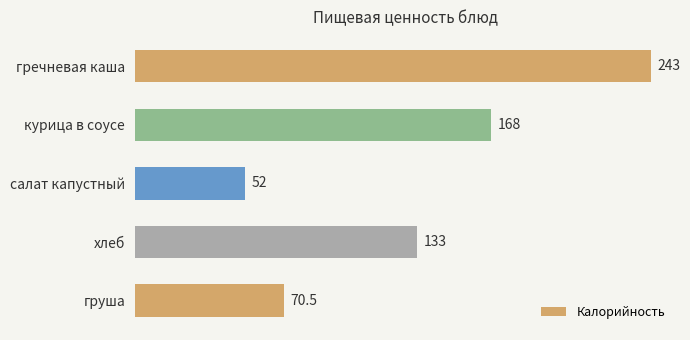

Where is the data nearest to the value 147?

хлеб